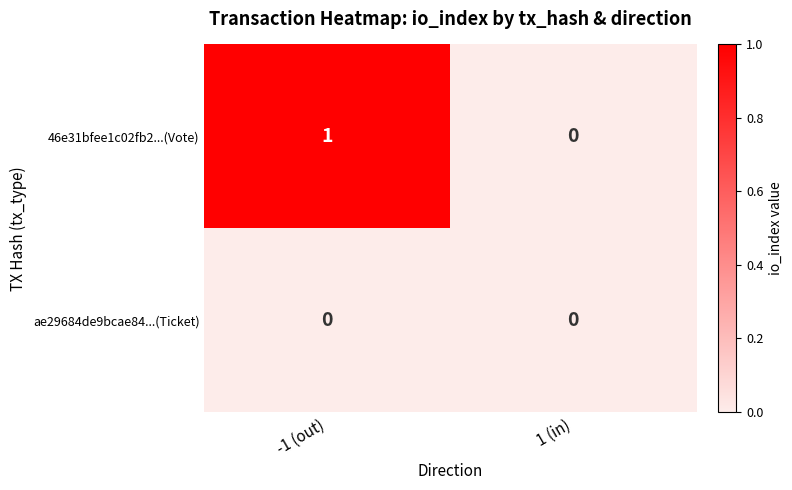

Between -1 (out) and 1 (in), which series saw the biggest shift?

46e31bfee1c02fb2...(Vote)